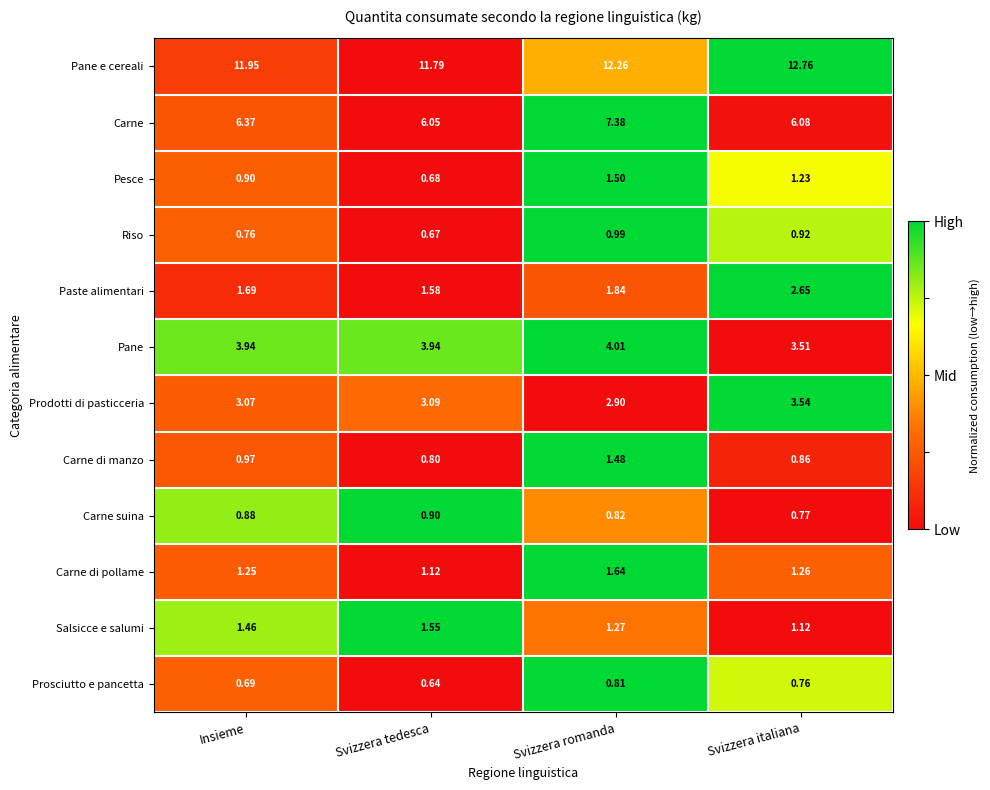

Which series has the widest spread of values?

Carne